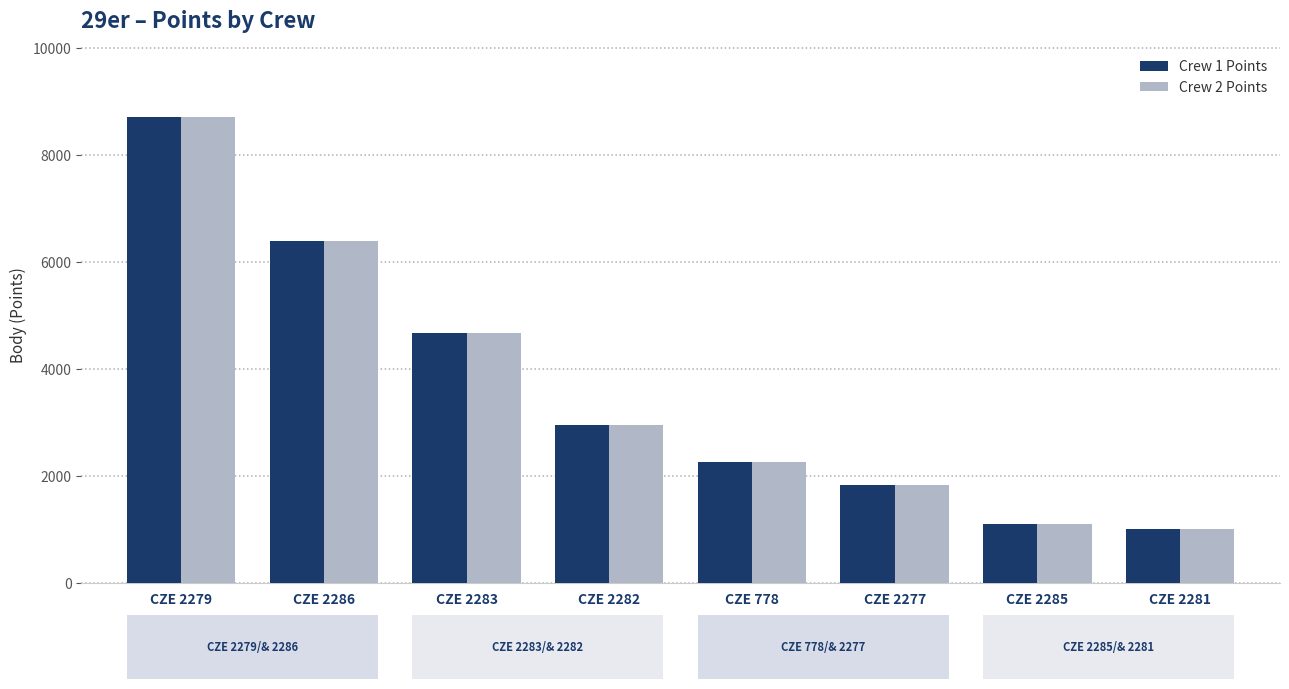

Reading left to right, what are all the values shown in this chart?

Crew 1 Points: CZE 2279=8706	CZE 2286=6386	CZE 2283=4675	CZE 2282=2948	CZE 778=2259	CZE 2277=1819	CZE 2285=1098	CZE 2281=1010
Crew 2 Points: CZE 2279=8706	CZE 2286=6386	CZE 2283=4675	CZE 2282=2948	CZE 778=2259	CZE 2277=1819	CZE 2285=1098	CZE 2281=1010